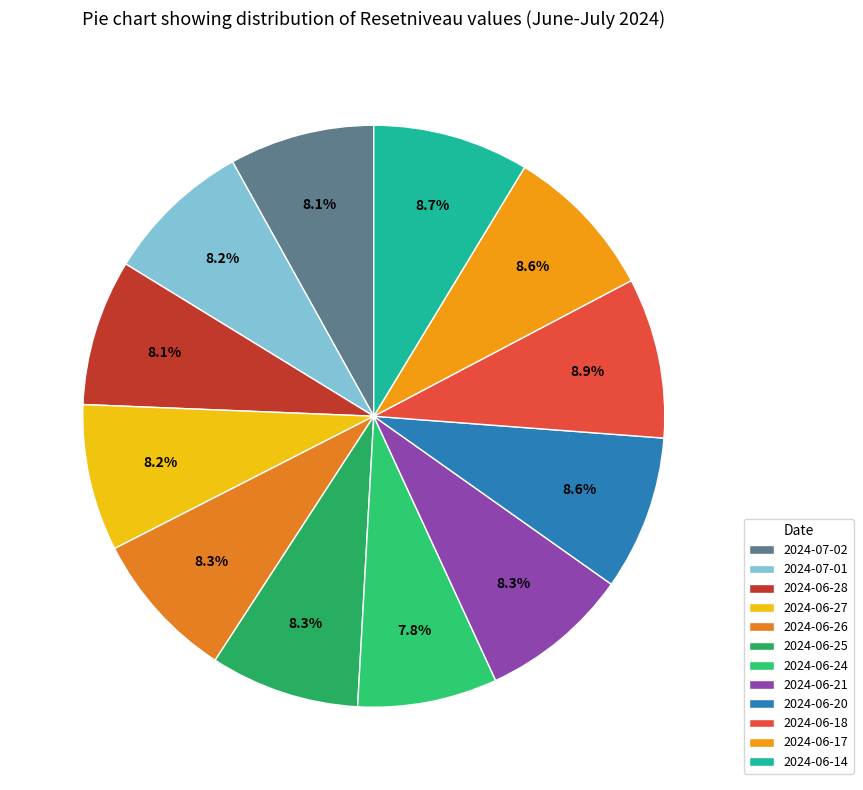

How many segments does this pie chart have?

12